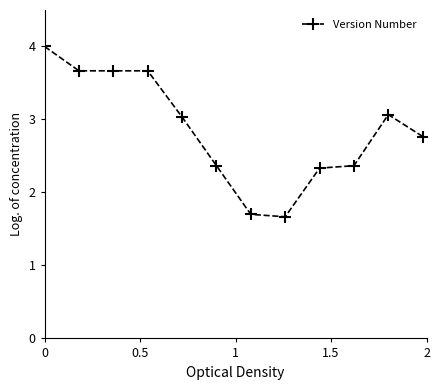

What is the maximum value shown in the chart?

4.0